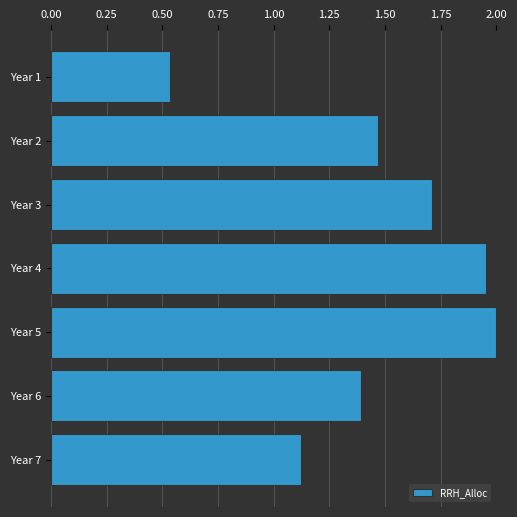

What is the difference between the values at Year 1 and Year 4?

1.4